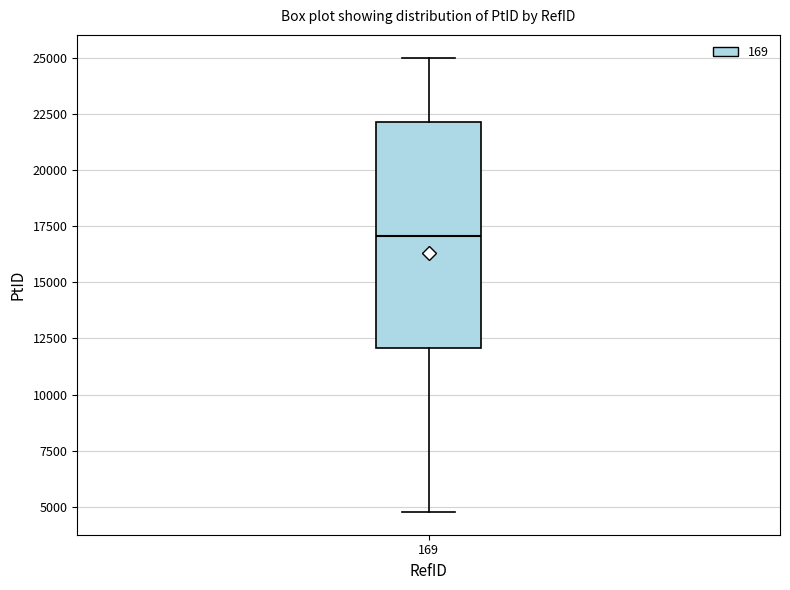

Transcribe this box plot: give where the median line is, the range the box spans, and where the two whiskers end, as read against the y-axis. The values are not printed on the chart, so give them approximately, as read against the axis.

median 17000, box 12000 to 22000, whiskers 5000 to 25000